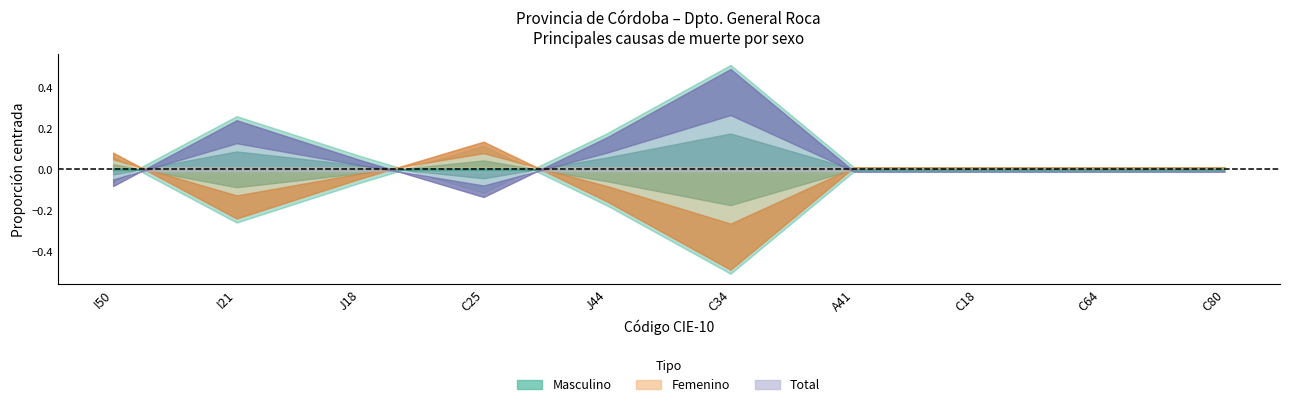

Count the number of data series in this chart.

3